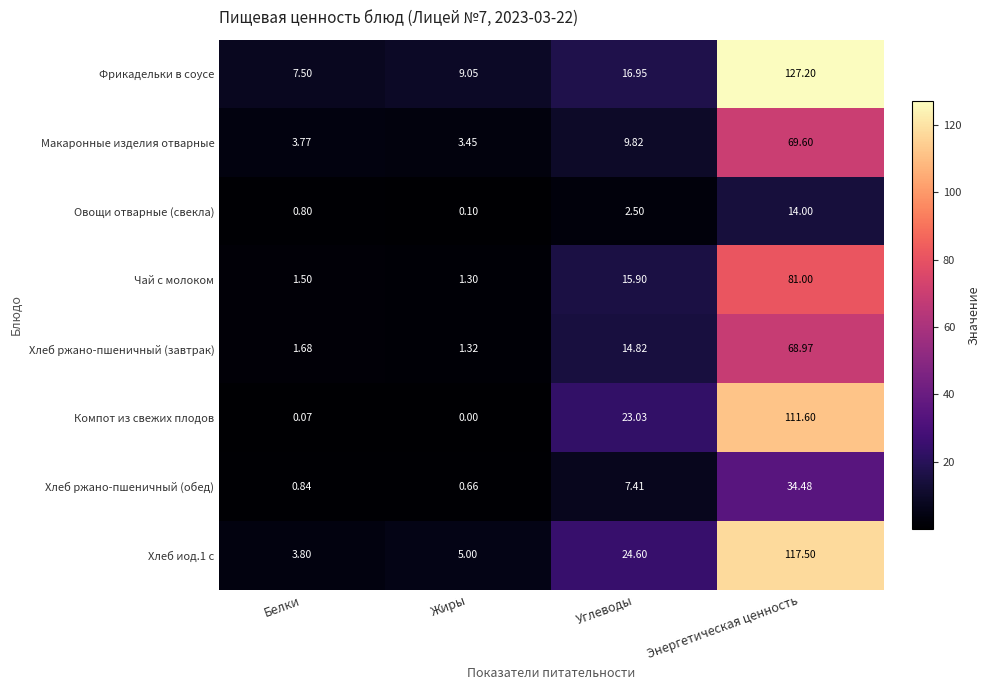

Which series has the largest total across all categories?

Фрикадельки в соусе